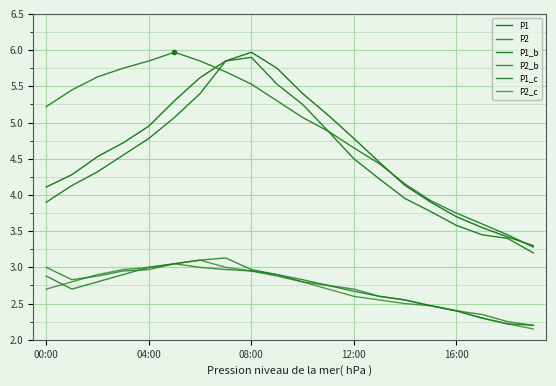

Does the chart have visible grid lines?

Yes